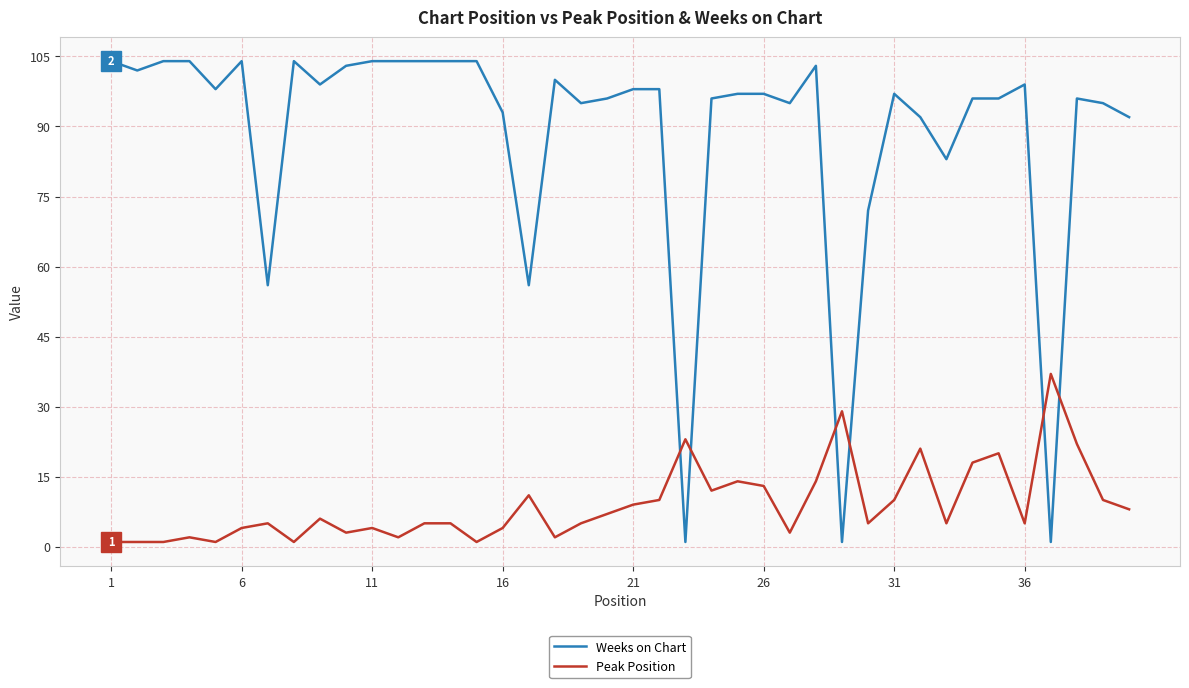

Which series has the widest spread of values?

Weeks on Chart